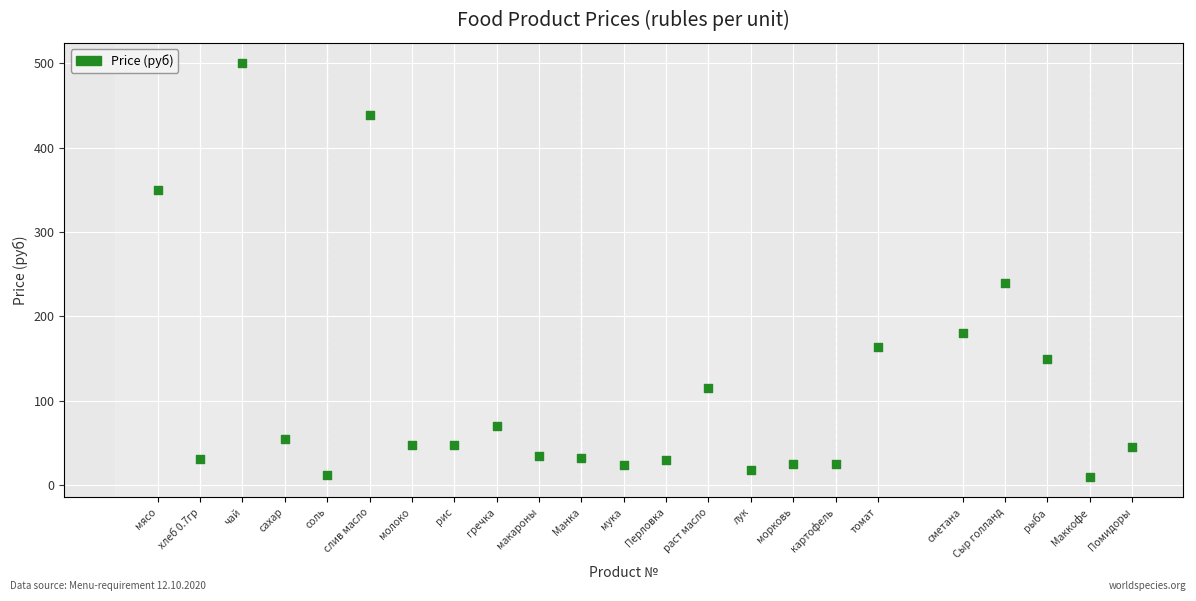

What is the range of Y values (max minus min)?

490.0